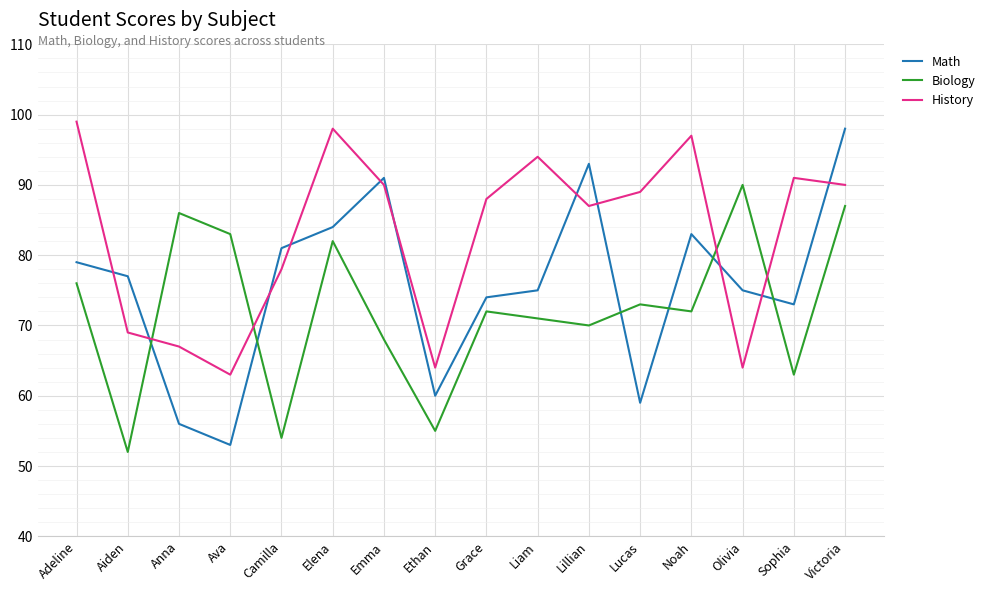

What is the sum of the Math values at Emma and Anna?

147